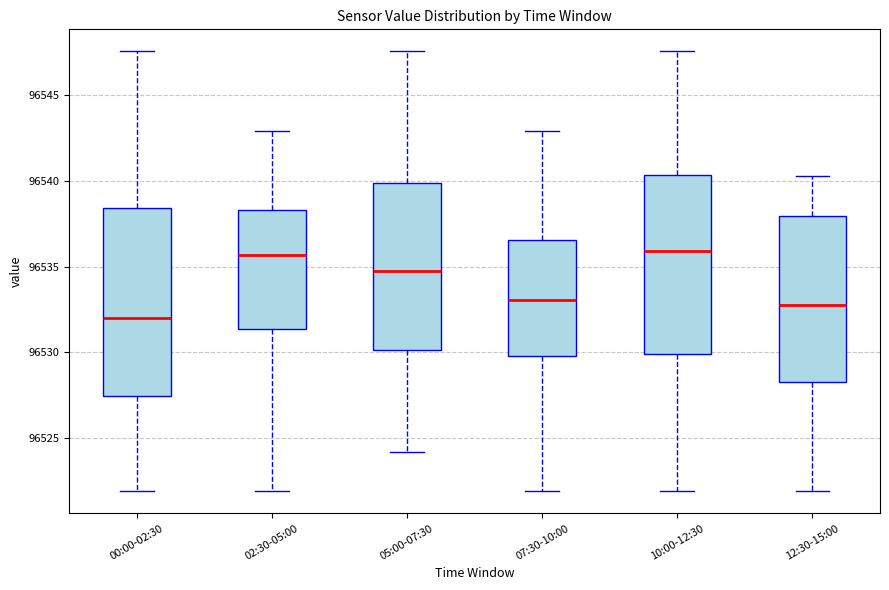

Reading left to right, transcribe this box plot: for each box, give where its median line is, the range the box spans, and where its two whiskers end, as read against the y-axis. The values are not printed on the chart, so give them approximately, as read against the axis.

00:00-02:30: median 96532.0, box 96527.5 to 96538.5, whiskers 96522.0 to 96547.5
02:30-05:00: median 96535.5, box 96531.5 to 96538.5, whiskers 96522.0 to 96543.0
05:00-07:30: median 96534.5, box 96530.0 to 96540.0, whiskers 96524.0 to 96547.5
07:30-10:00: median 96533.0, box 96530.0 to 96536.5, whiskers 96522.0 to 96543.0
10:00-12:30: median 96536.0, box 96530.0 to 96540.5, whiskers 96522.0 to 96547.5
12:30-15:00: median 96533.0, box 96528.5 to 96538.0, whiskers 96522.0 to 96540.5